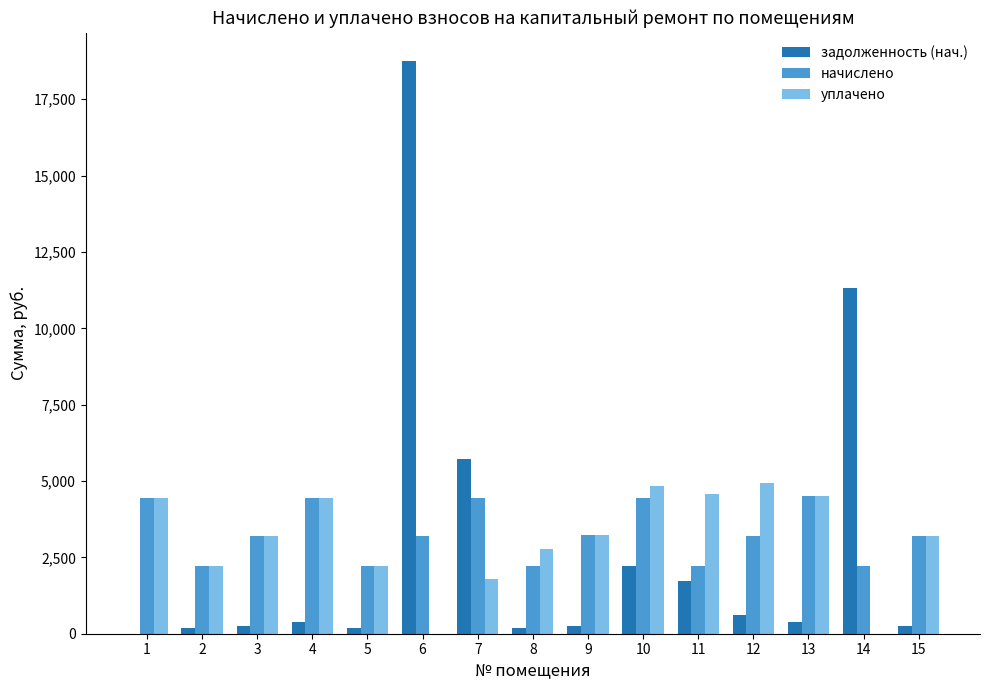

What is the total value across all series at 8?

5183.9